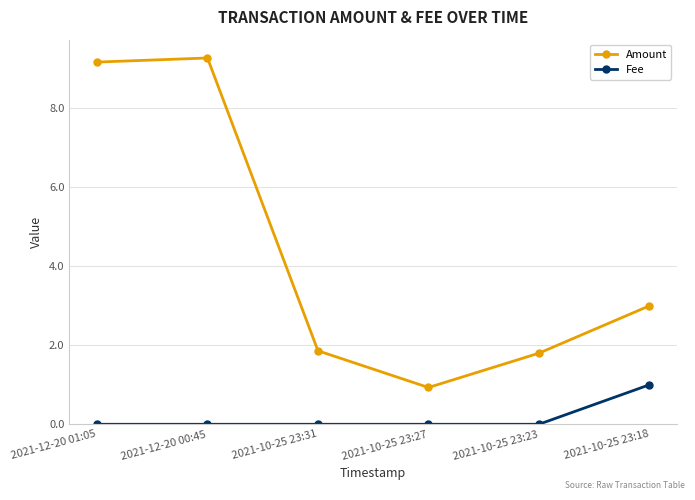

What is the label of the 2nd point from the right?

2021-10-25 23:23